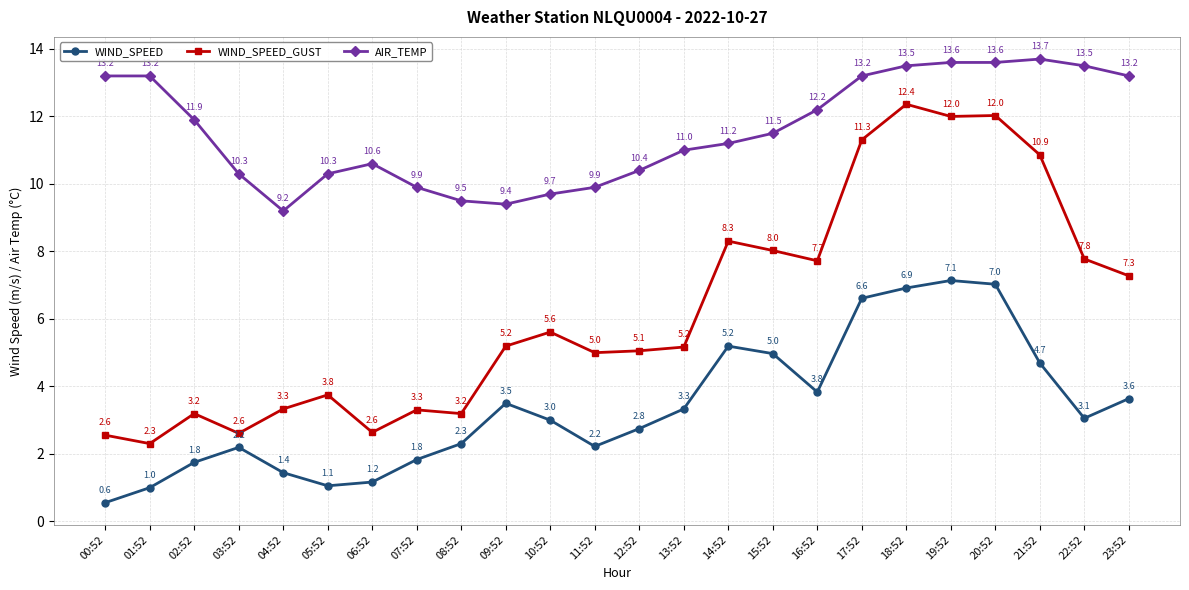

Rank the series at 07:52 from highest to lowest value.

AIR_TEMP, WIND_SPEED_GUST, WIND_SPEED